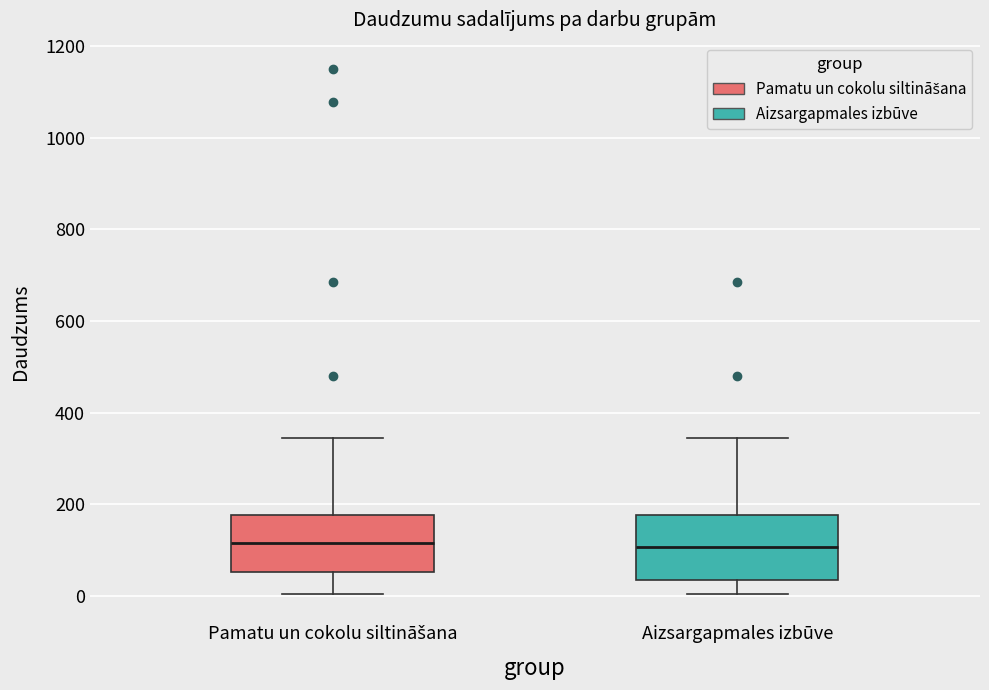

Where is the upper edge of the box for Pamatu un cokolu siltināšana on the y-axis? The values are not printed on the chart, so give them approximately, as read against the axis.

180